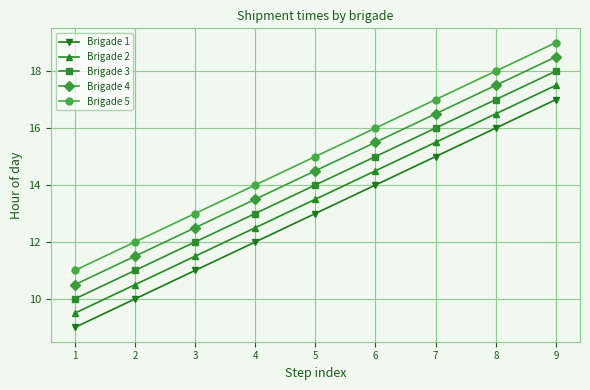

Is it true that Brigade 2 equals 24.5 at 9?

False